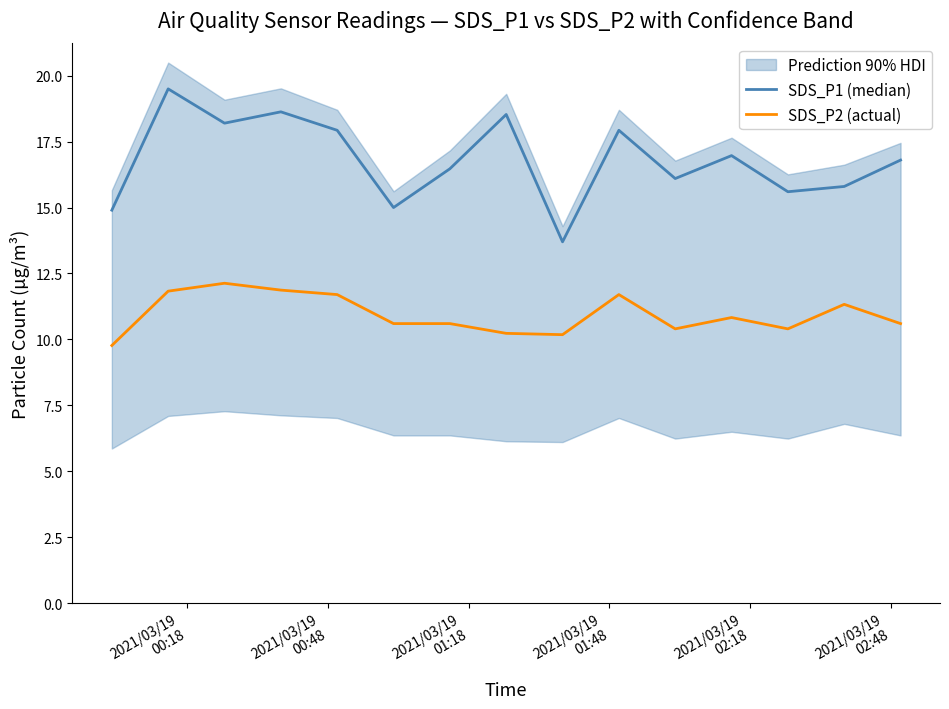

What is the minimum value for SDS_P2 (actual)?

9.8